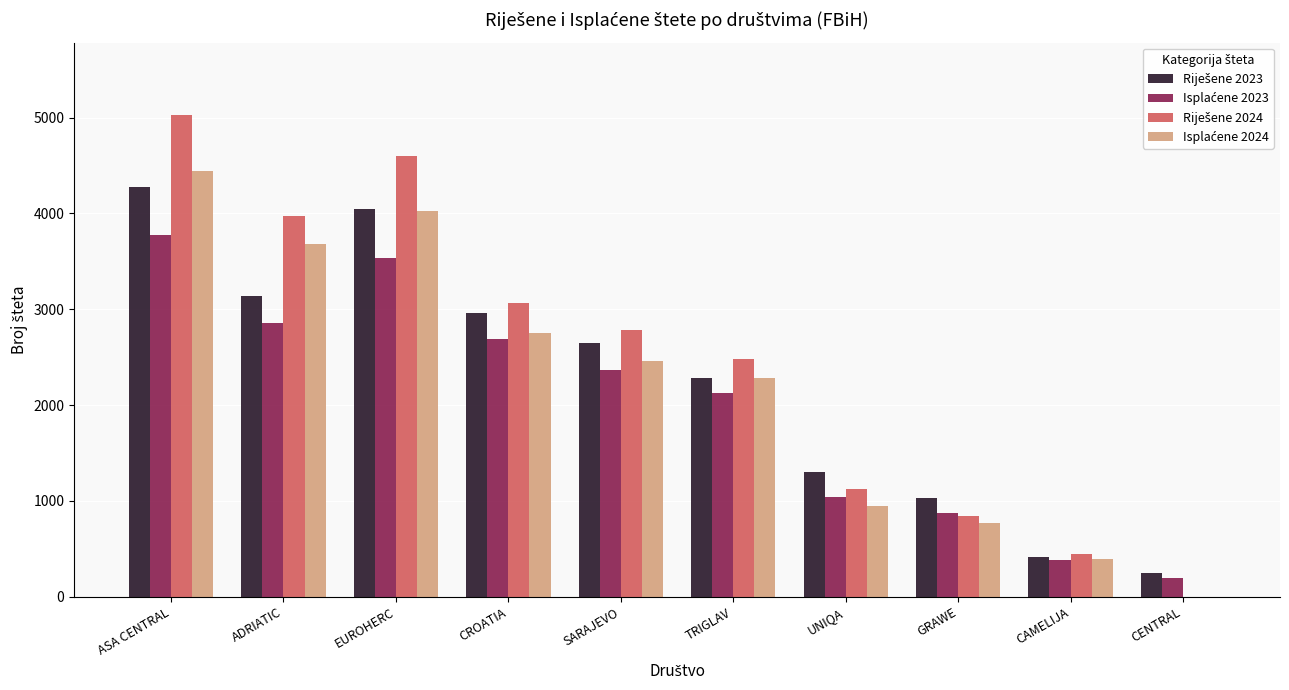

What is the greatest value displayed?

5028